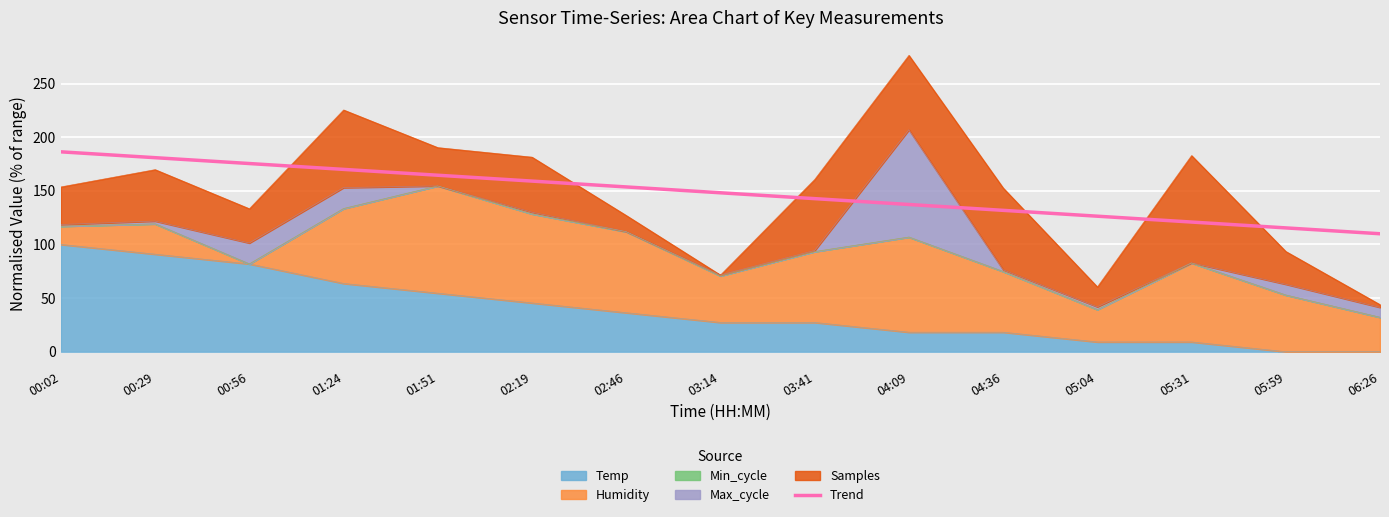

Which has a higher value, 02:19 or 01:51?

01:51